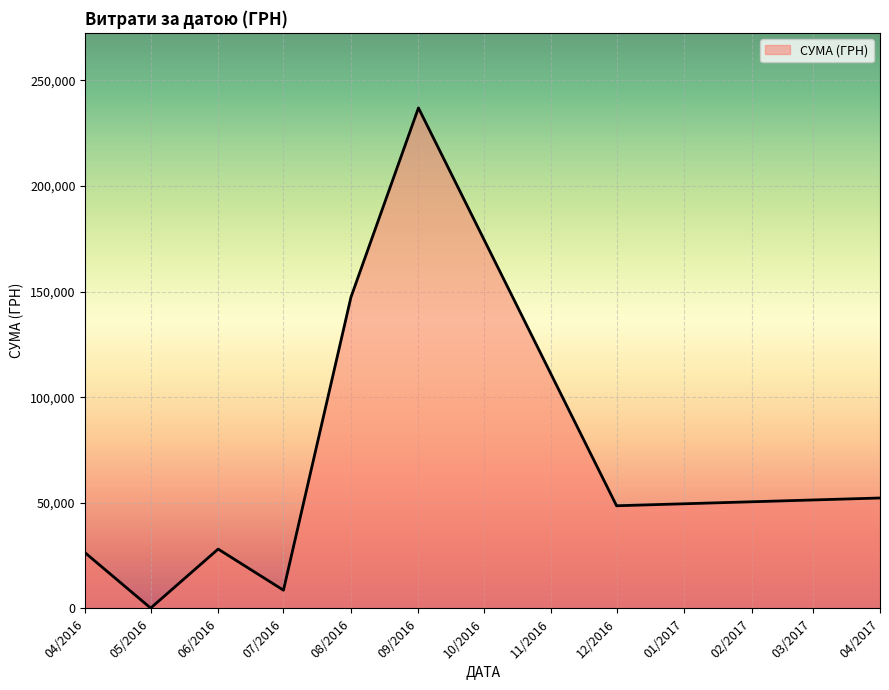

At which category does the chart reach its minimum across all series?

05/2016